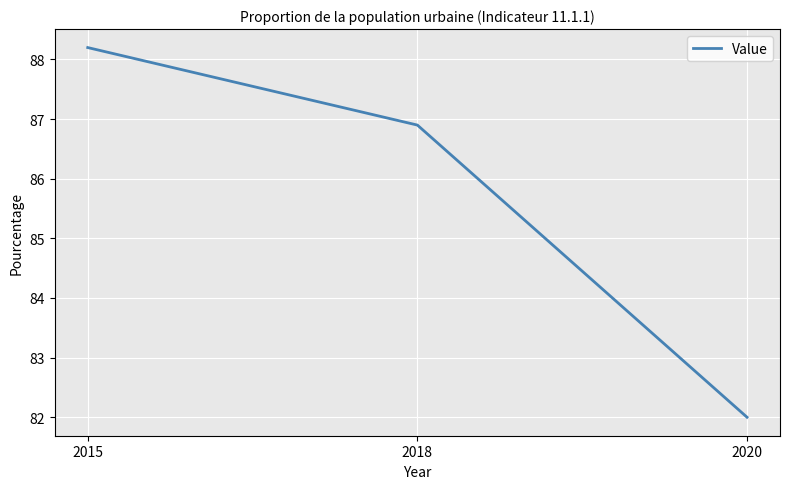

Reading left to right, what are all the values shown in this chart?

2015=88.2	2018=86.9	2020=82.0